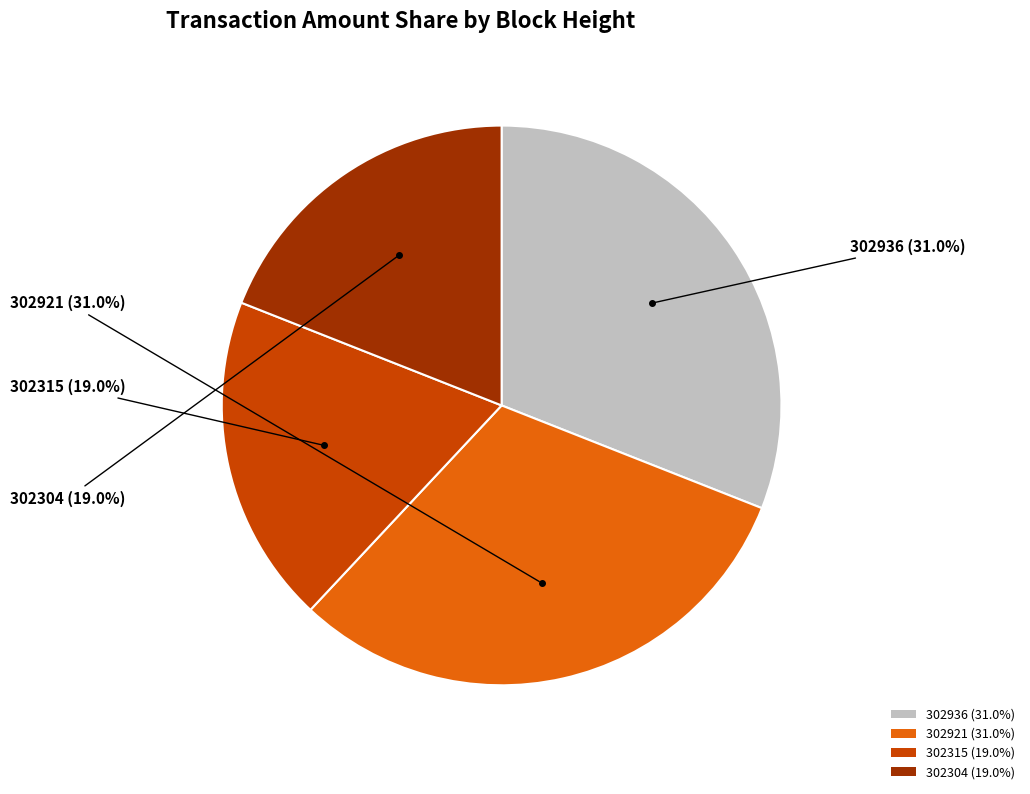

What percentage is the 302304 slice, to the nearest percent?

19%